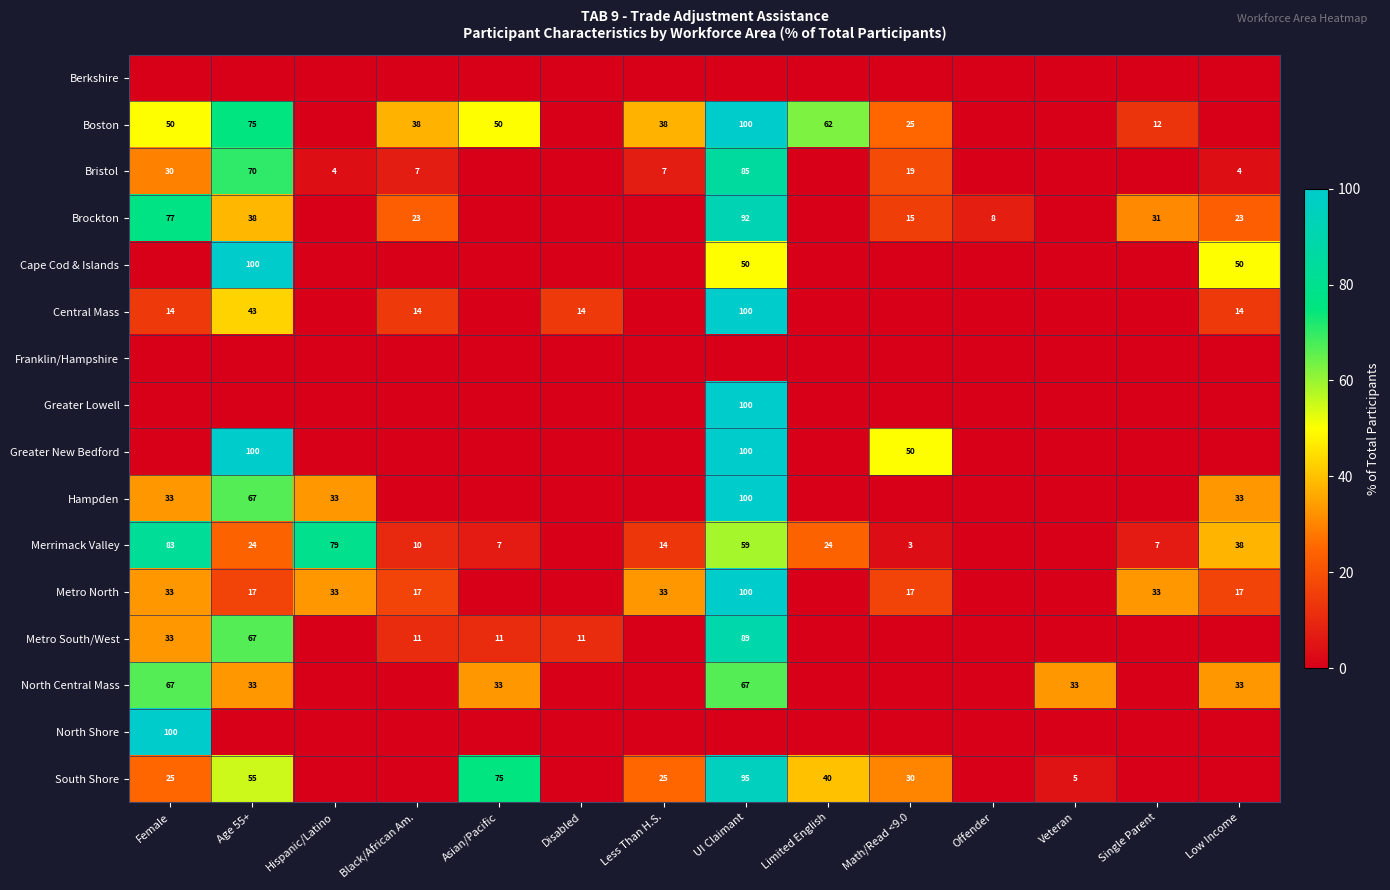

True or false: Boston has a value of 75 at Age 55+.

True